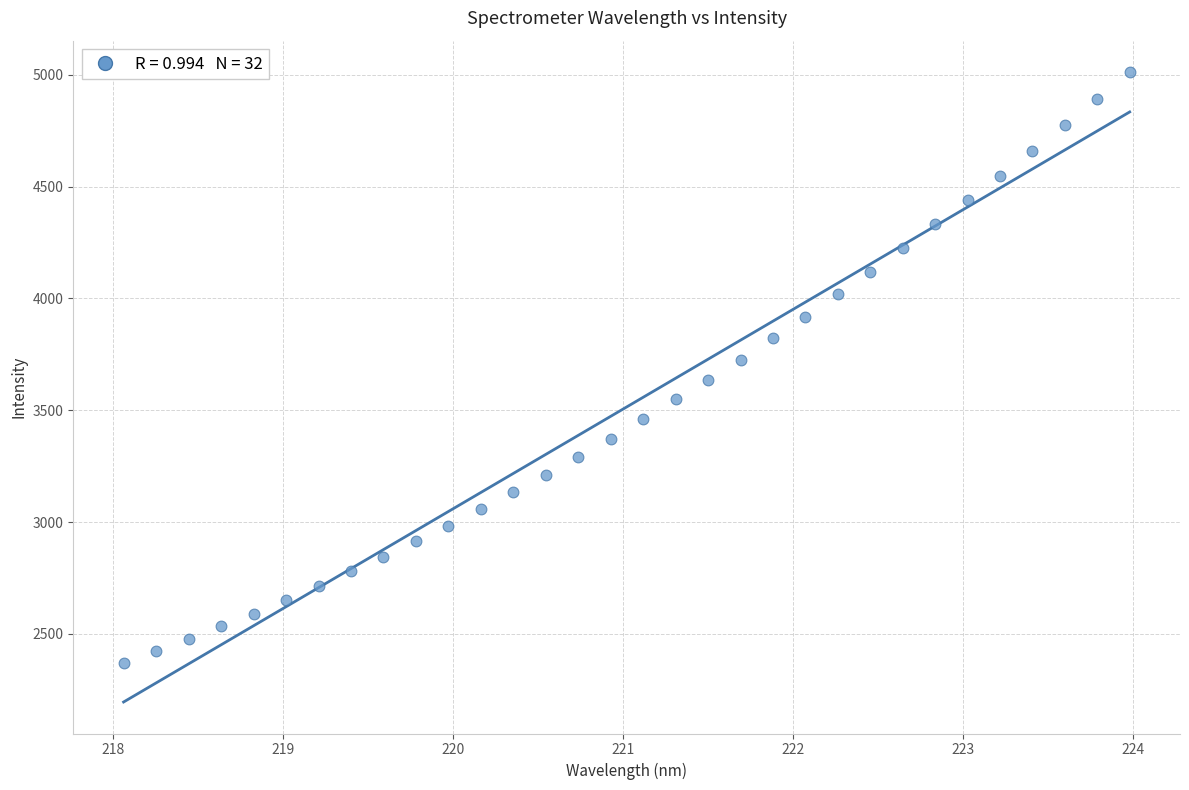

What is the range of Y values (max minus min)?

2642.3